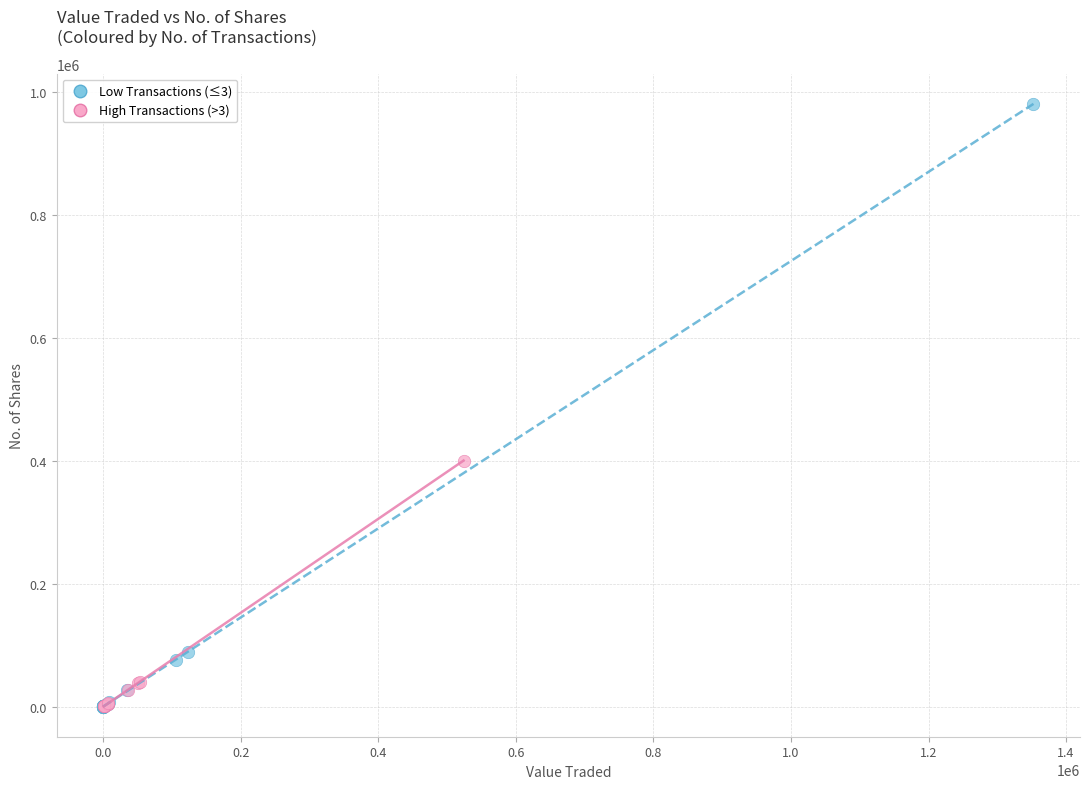

Which series reaches the maximum Y coordinate?

Low Transactions (≤3)